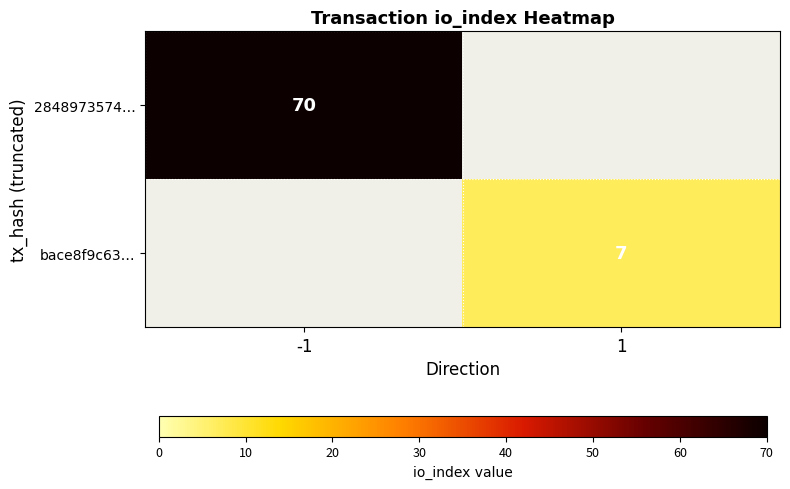

The bace8f9c63… series shows 9 at 1. True or false?

False